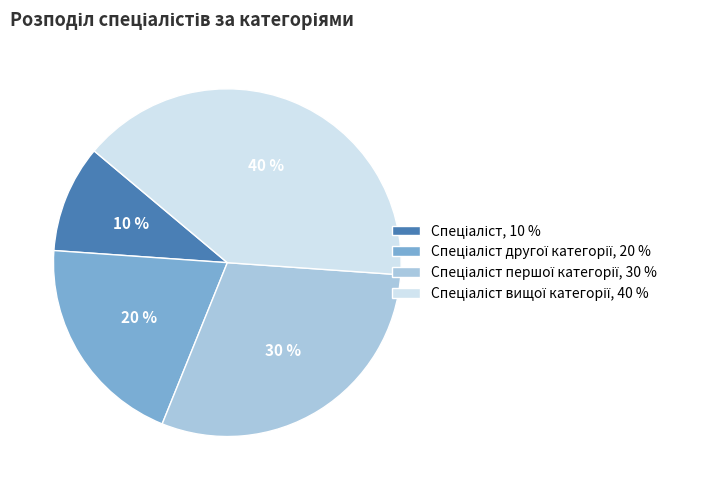

How many segments does this pie chart have?

4